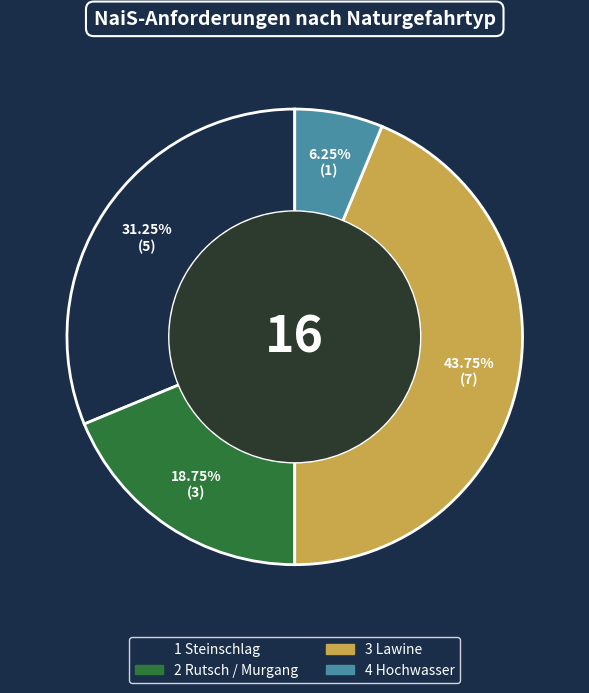

To the nearest percent, what is the combined percentage of 4 Hochwasser and 2 Rutsch / Murgang?

25%